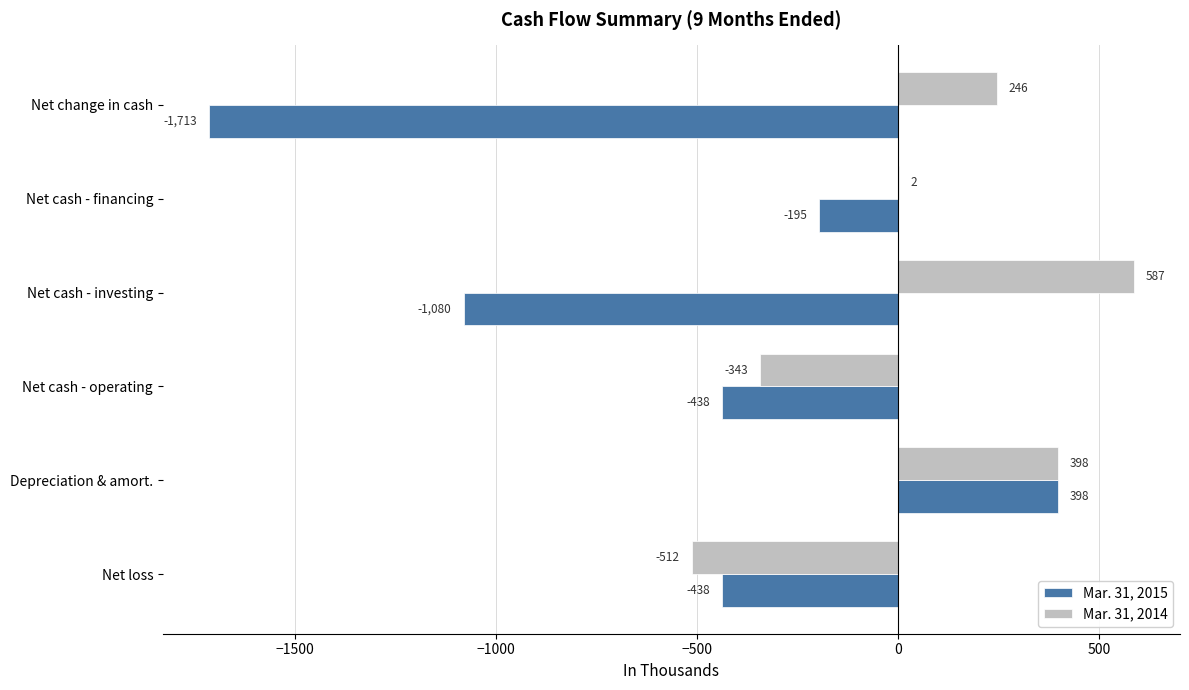

Which category has the highest value across all series?

Net cash - investing